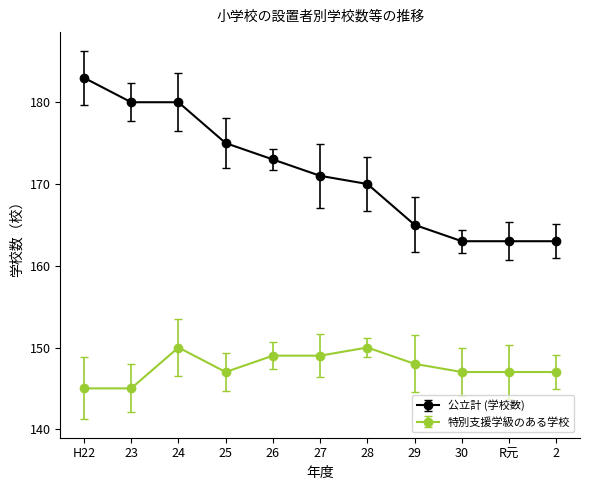

Where is 公立計 (学校数) nearest to the value 173?

26